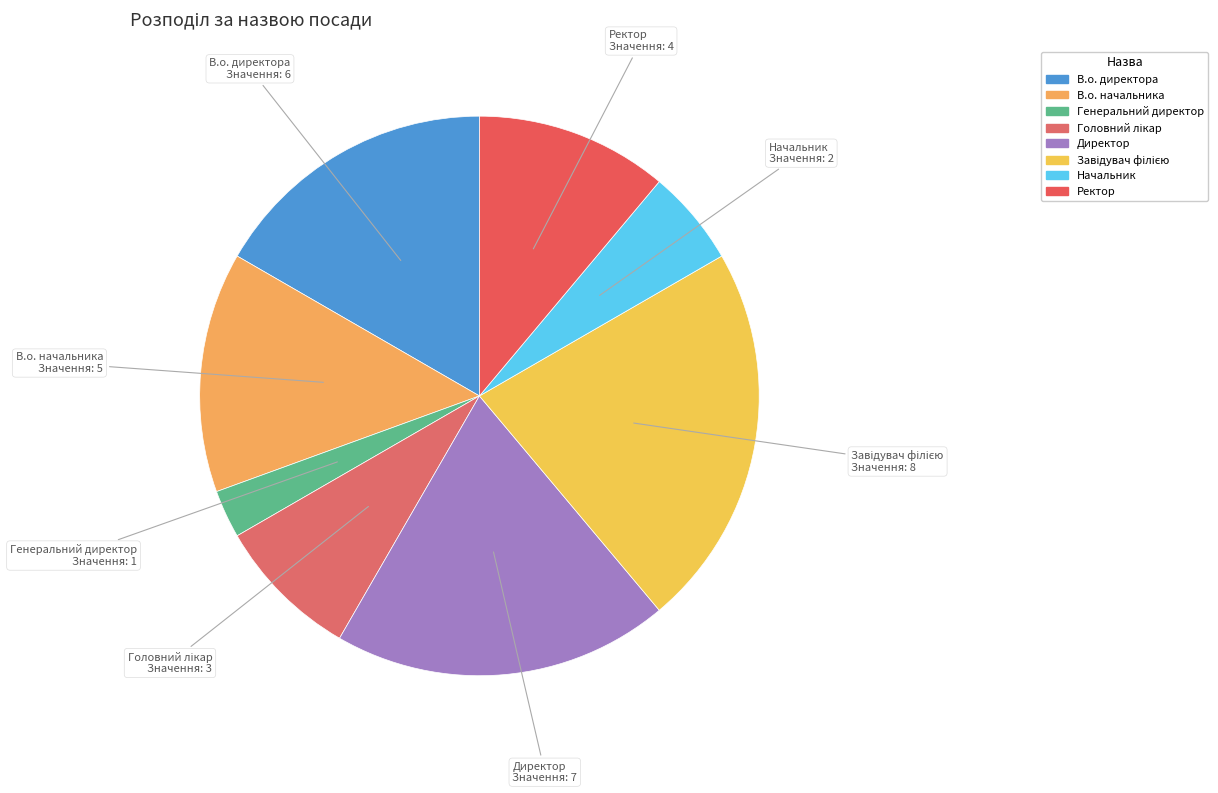

Which category has the smallest portion of the pie?

Генеральний директор